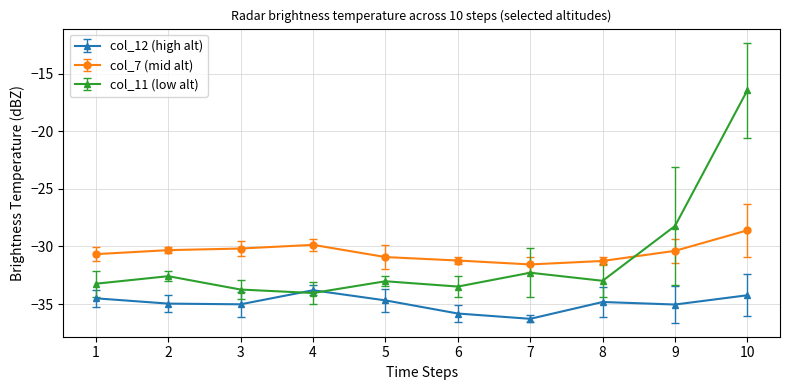

List the series in order of their peak value, highest first.

col_11 (low alt), col_7 (mid alt), col_12 (high alt)